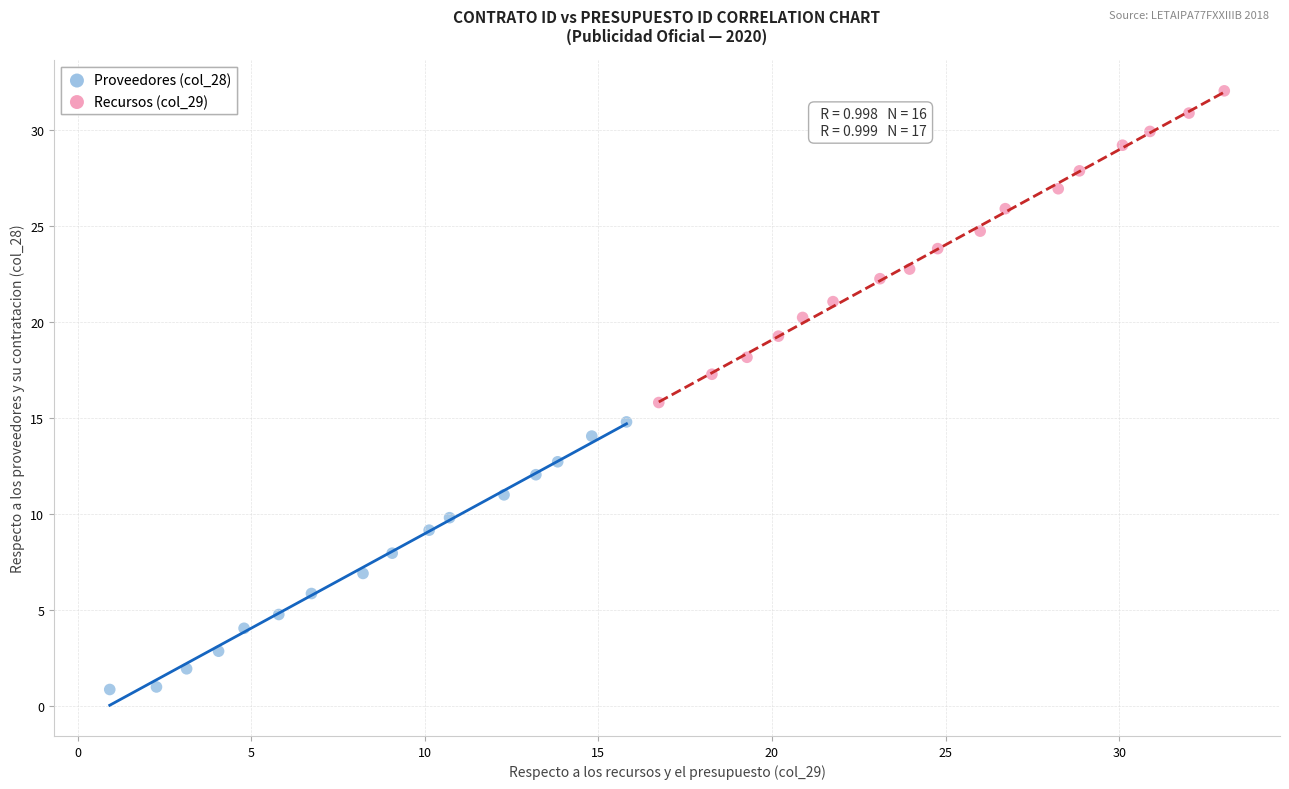

Which series contains the highest Y value?

Recursos (col_29)